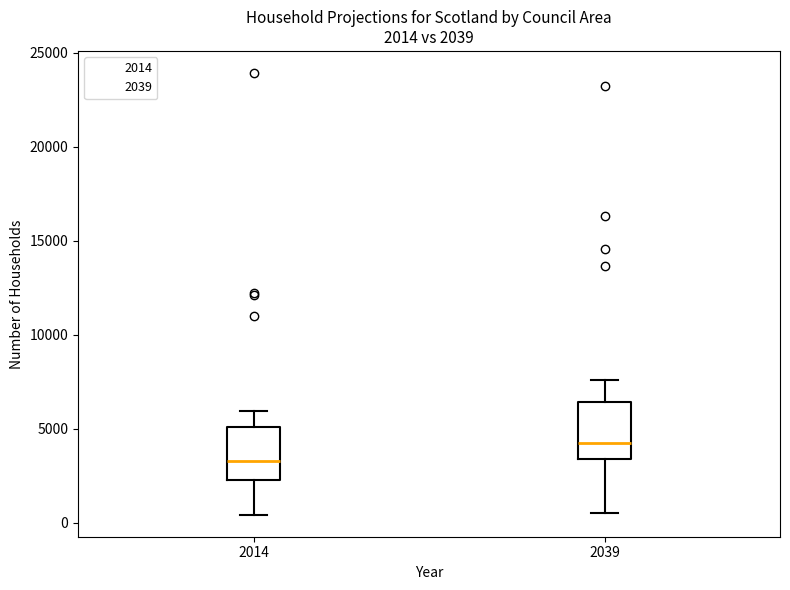

Which box's median line is the lowest?

2014